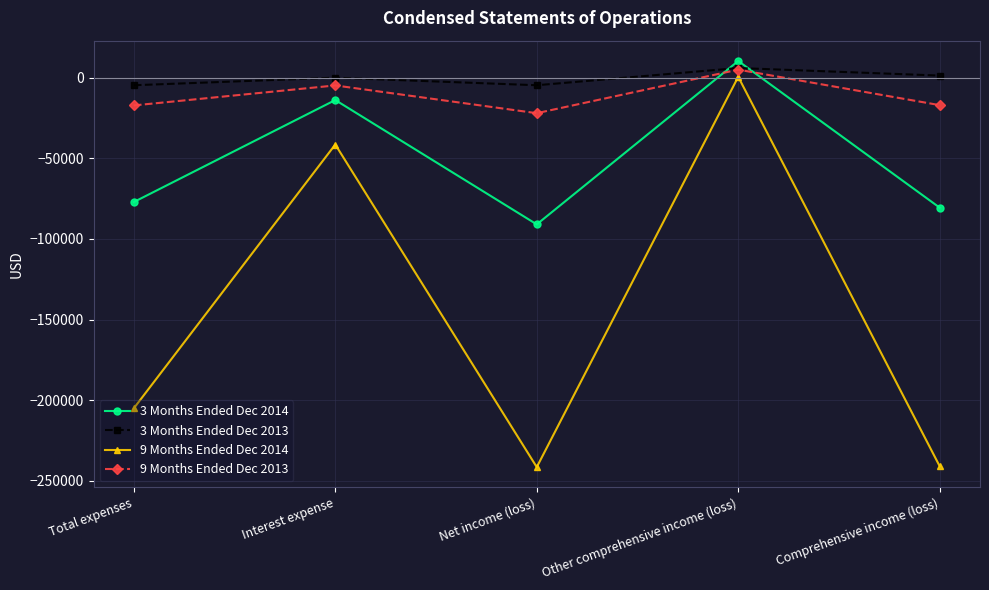

At which label does 3 Months Ended Dec 2013 reach its peak?

Other comprehensive income (loss)